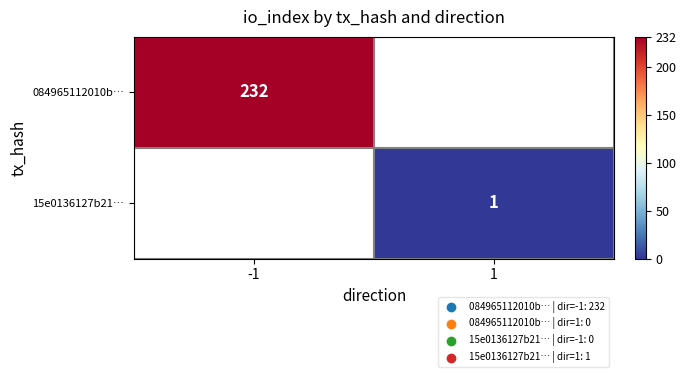

Is it true that 15e0136127b21… equals 0 at 1?

False